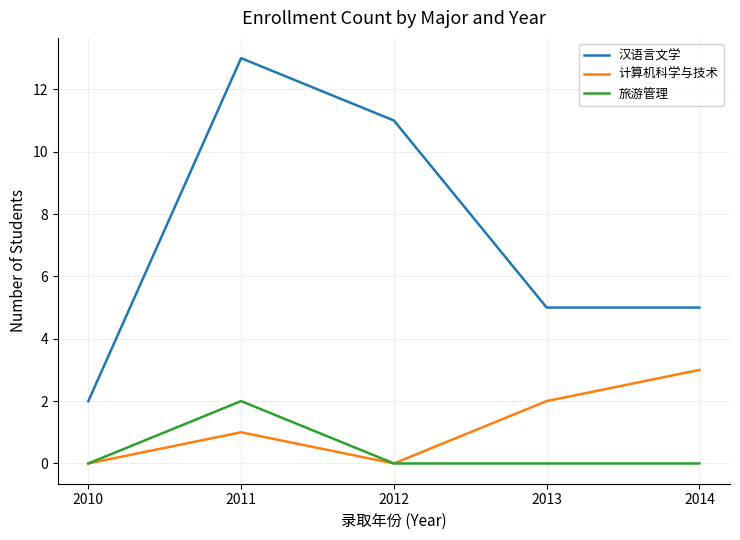

Count the number of data series in this chart.

3